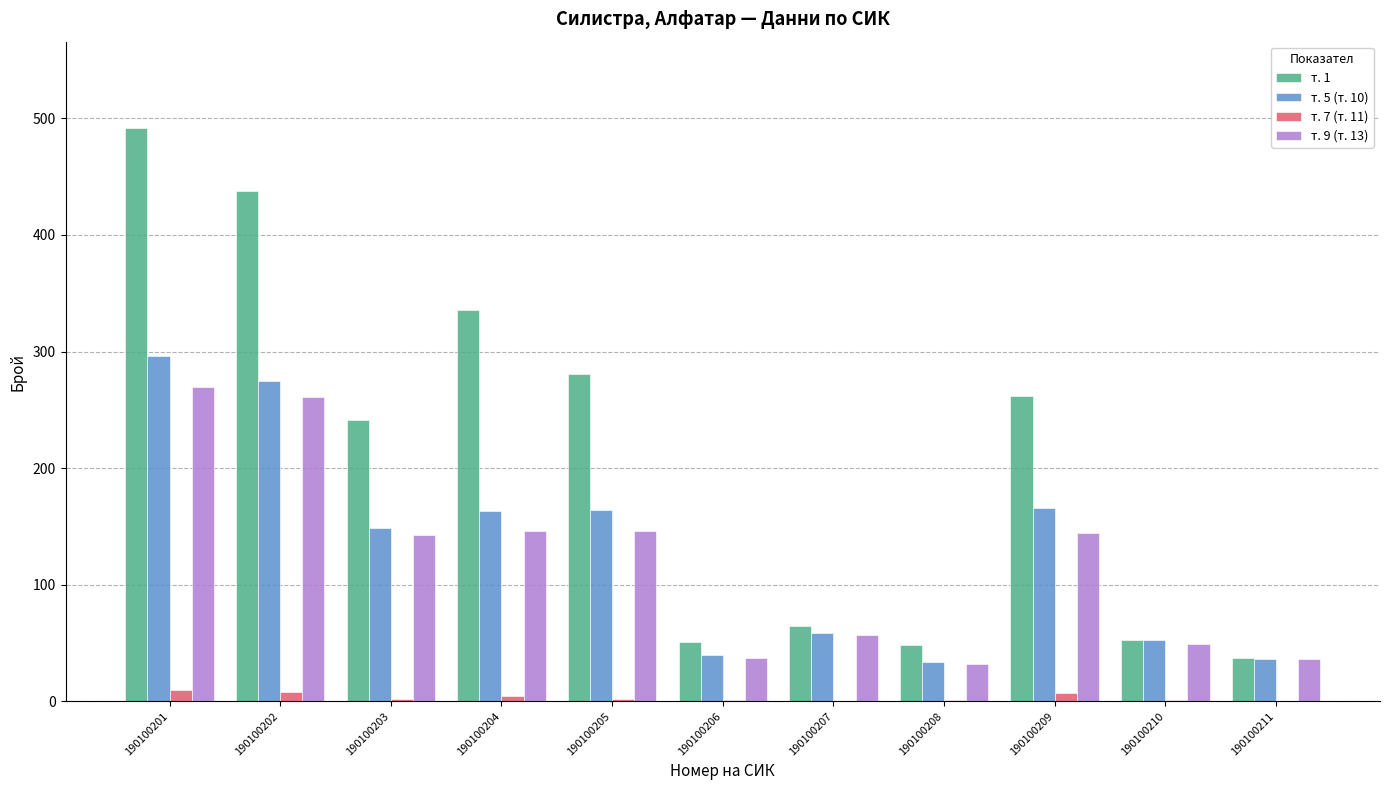

The т. 9 (т. 13) series shows 144 at 190100209. True or false?

True